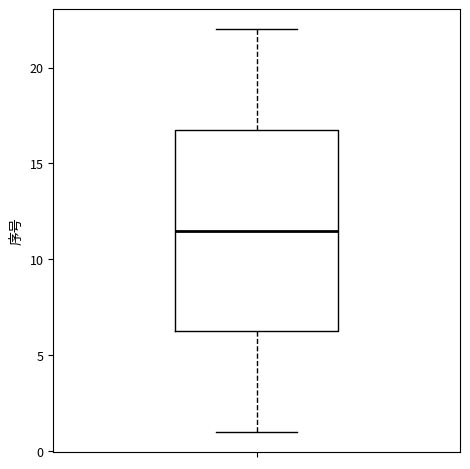

Read this box plot against the y-axis: the position of the median line, the range covered by the box, and the ends of both whiskers. The values are not printed on the chart, so give them approximately, as read against the axis.

median 11.5, box 6.5 to 17.0, whiskers 1.0 to 22.0